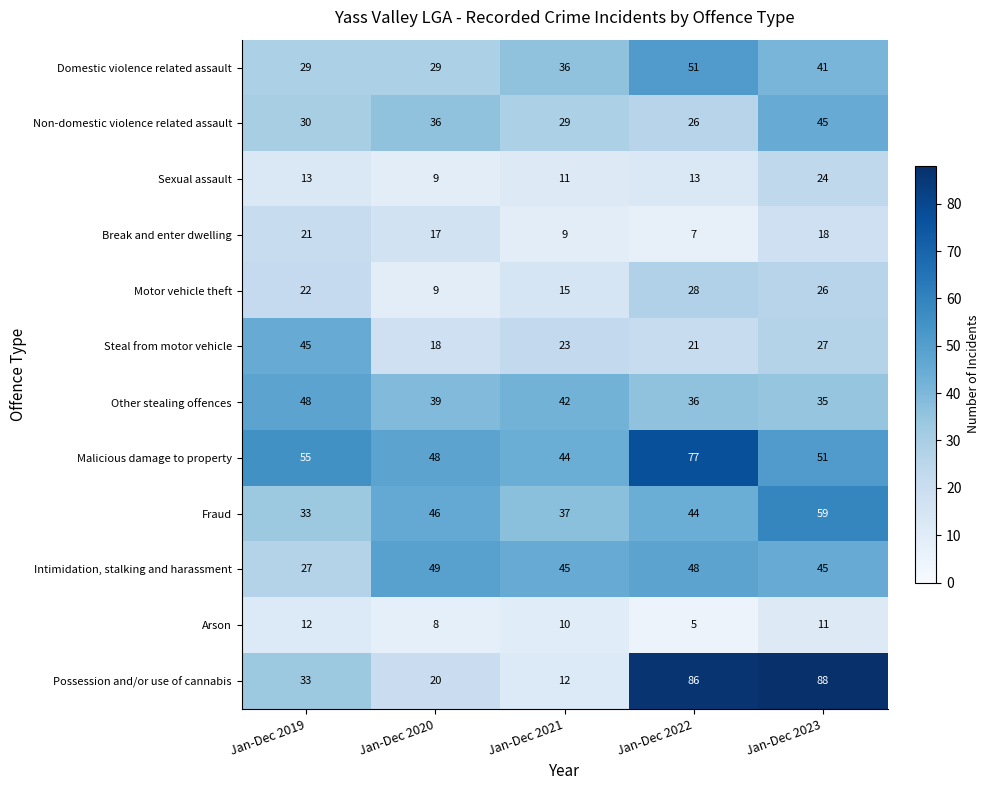

True or false: Non-domestic violence related assault has a value of 36 at Jan-Dec 2020.

True